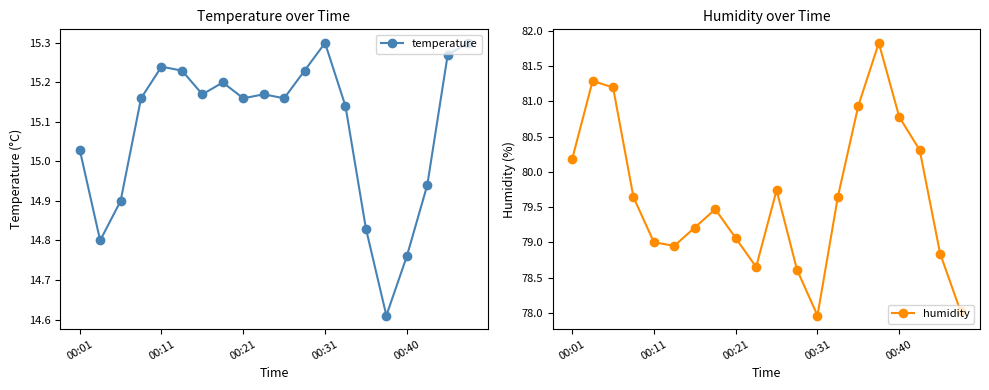

Reading left to right, extract all data points from this chart.

temperature: 15.0	14.8	14.9	15.2	15.2	15.2	15.2	15.2	15.2	15.2	15.2	15.2	15.3	15.1	14.8	14.6	14.8	14.9	15.3	15.3
humidity: 80.2	81.3	81.2	79.6	79.0	79.0	79.2	79.5	79.1	78.7	79.7	78.6	78.0	79.7	80.9	81.8	80.8	80.3	78.8	78.0